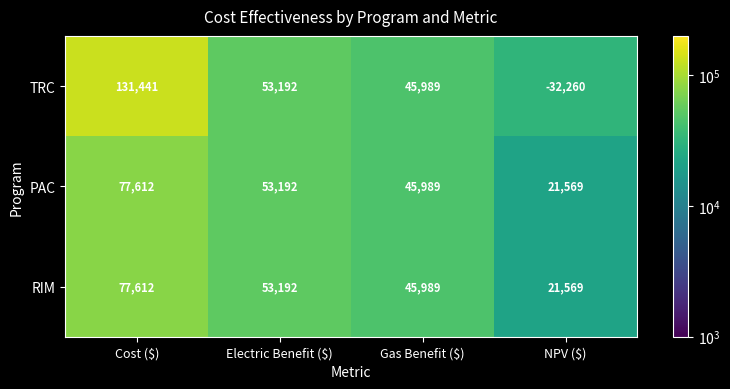

The value of RIM at Cost ($) is 127992. True or false?

False